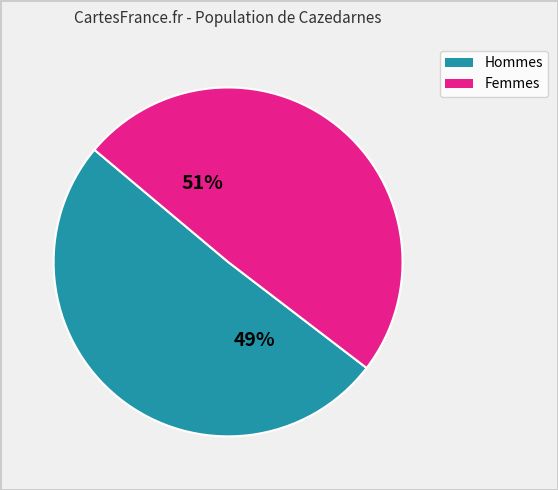

Is it true that 2 is 10% of the pie?

True